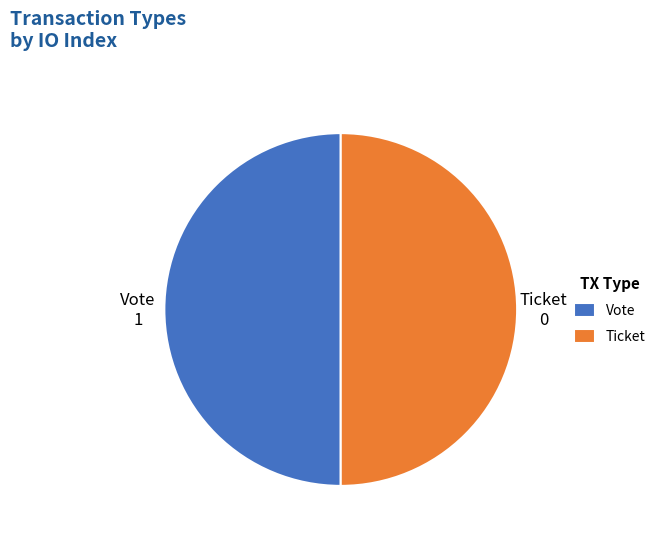

What is the ratio of the value at Vote to the value at Ticket?

1.0